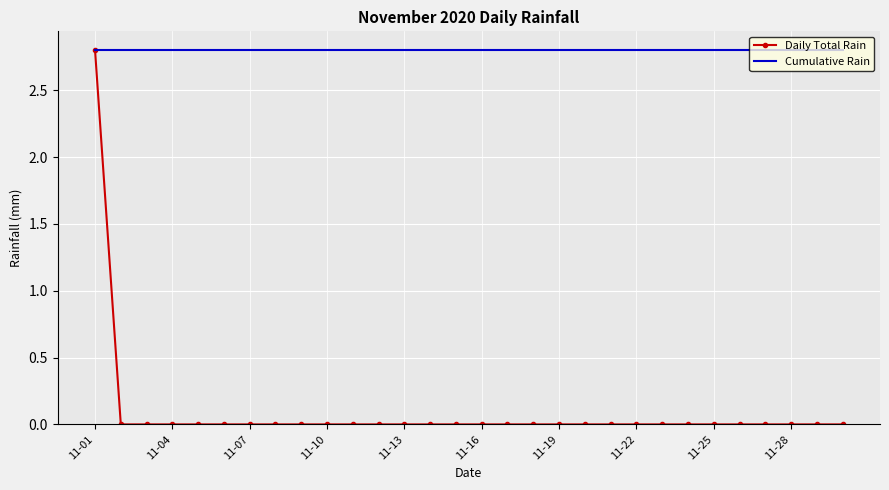

What are all the series names shown in the legend?

Daily Total Rain, Cumulative Rain